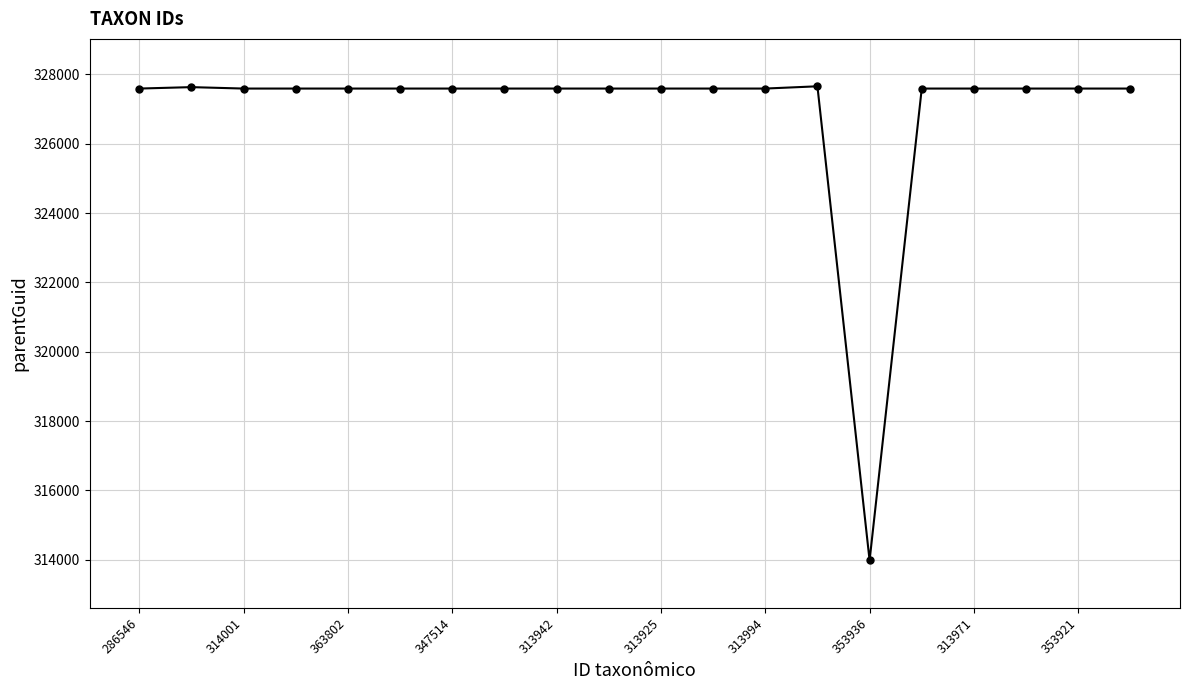

What is the value of the 19th point from the left?

327593